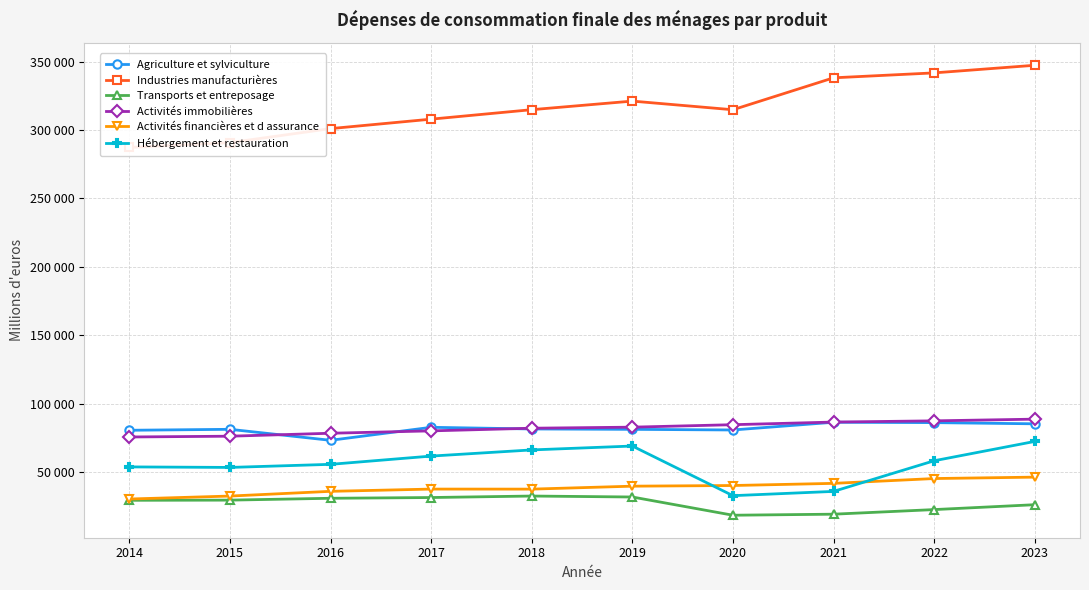

At which category is the sum across all series the highest?

2023